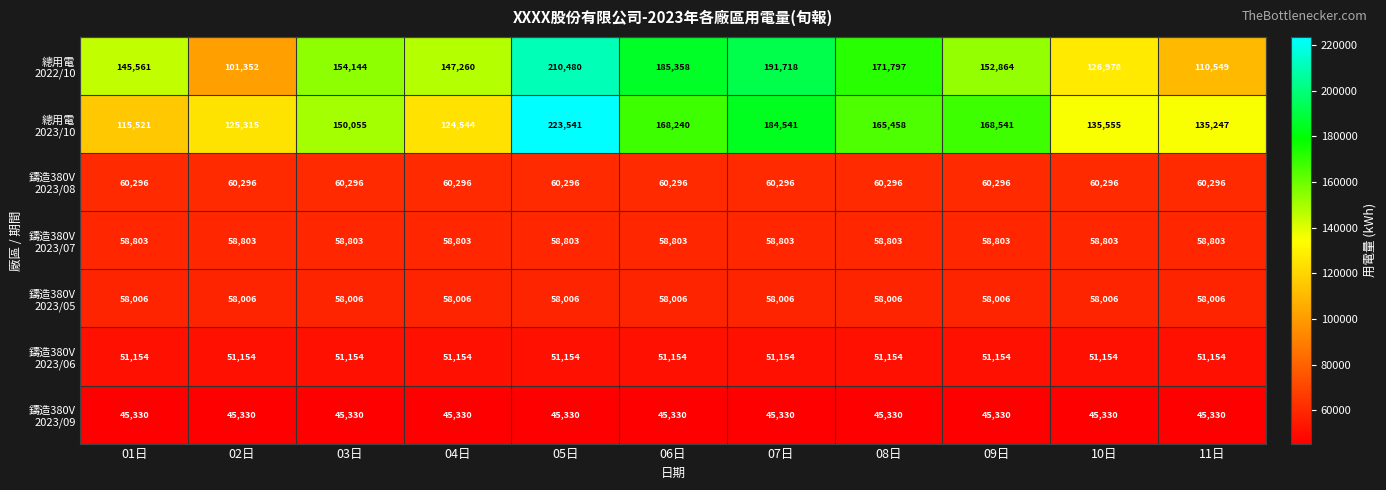

At which category is the sum across all series the highest?

05日